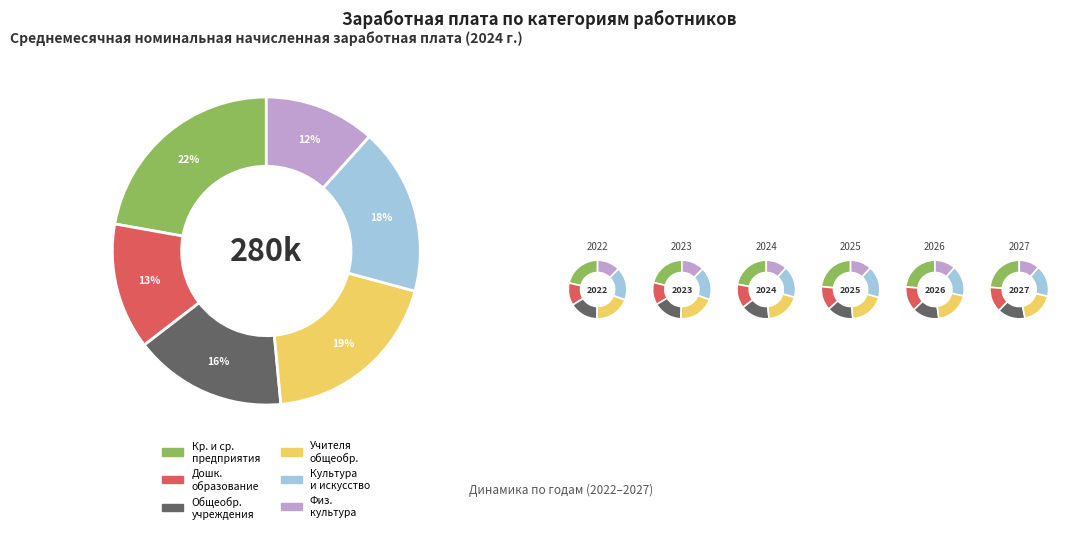

Which series has the widest spread of values?

крупных и средних предприятий